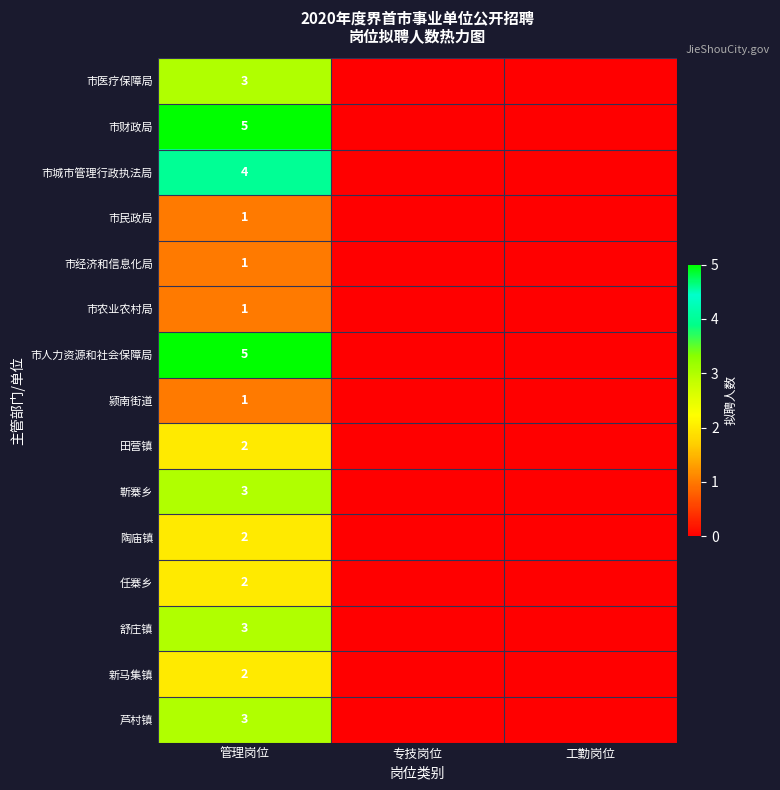

Is it true that 芦村镇 equals 3 at 管理岗位?

True